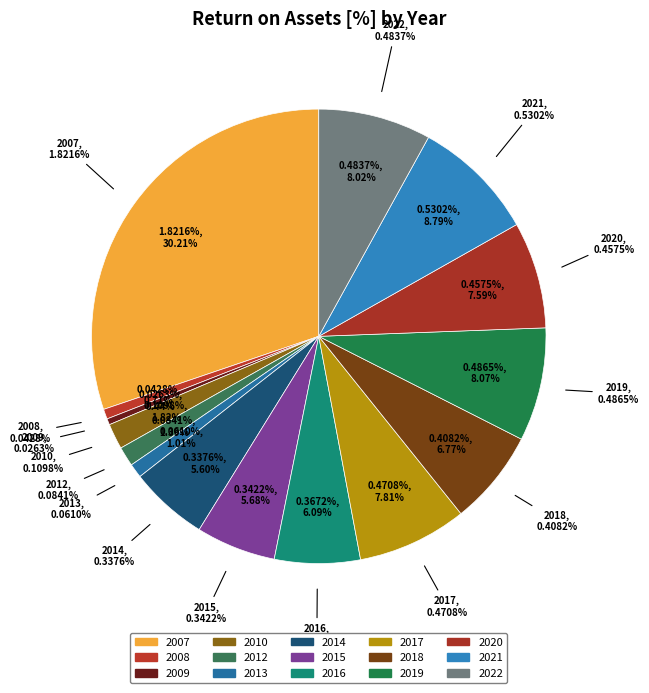

What is the change in value from 2009 to 2019?

+0.5